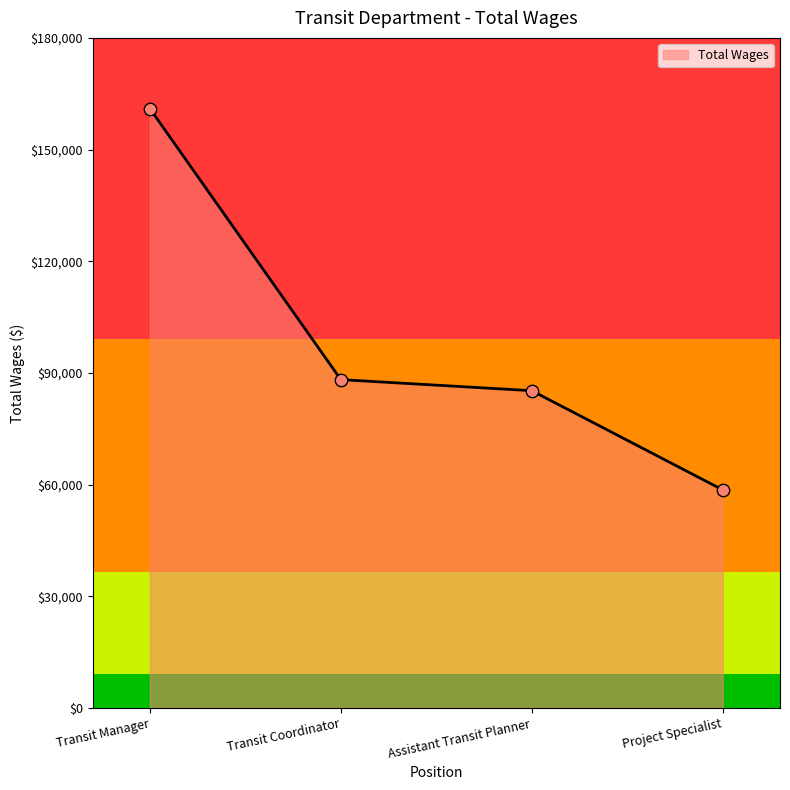

What is the change in value from Transit Manager to Project Specialist?

-102420